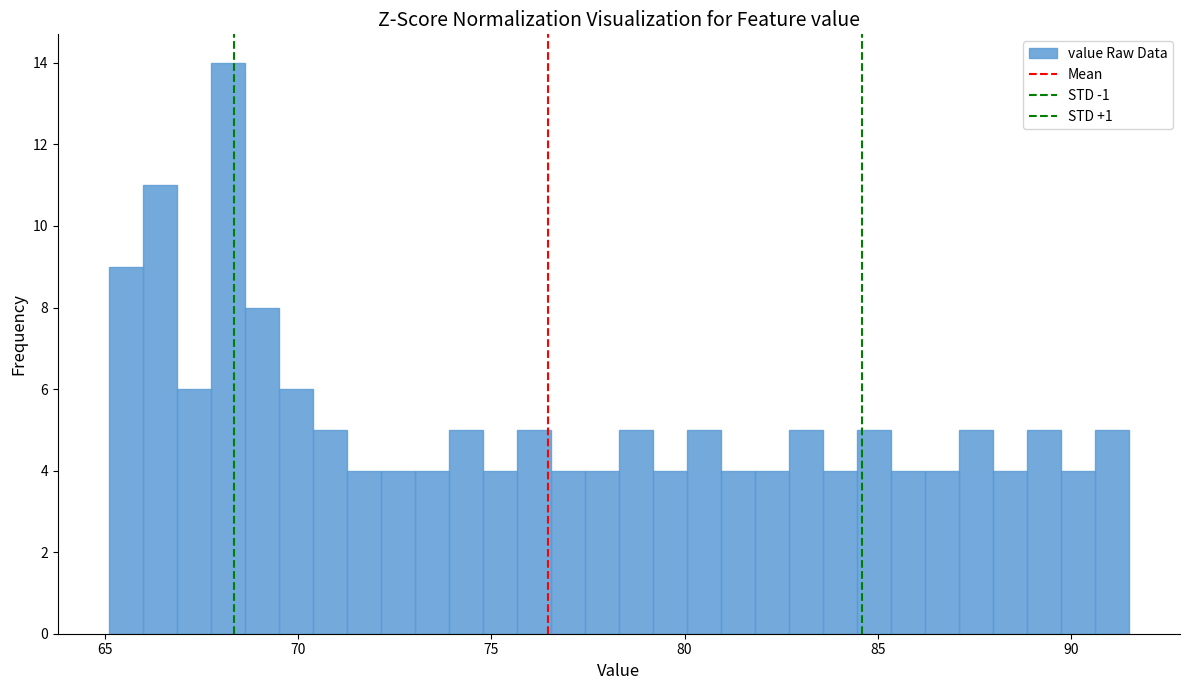

Read against the x-axis, roughly where is the centre of the tallest bar?

68.0